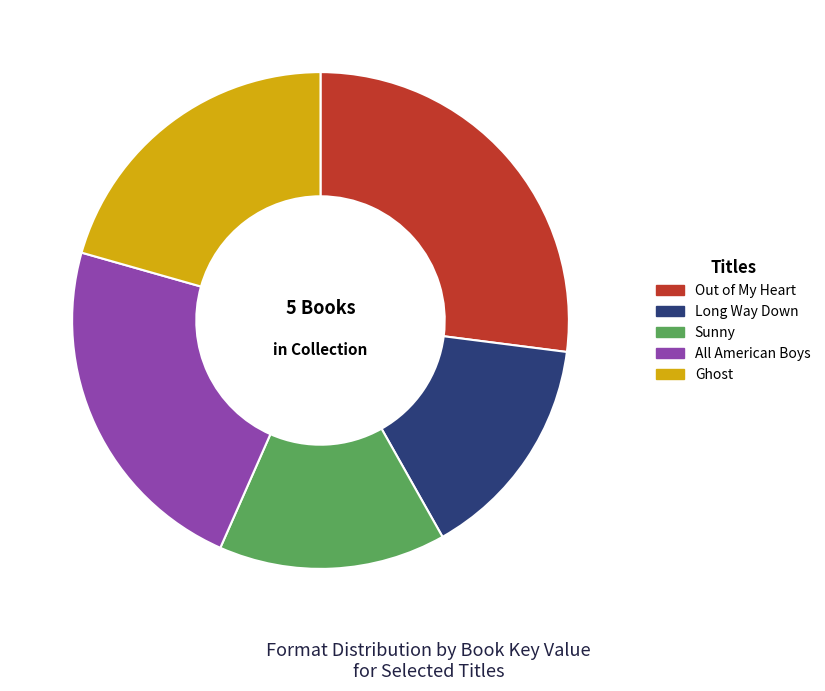

Which has a higher value, Ghost or All American Boys?

All American Boys